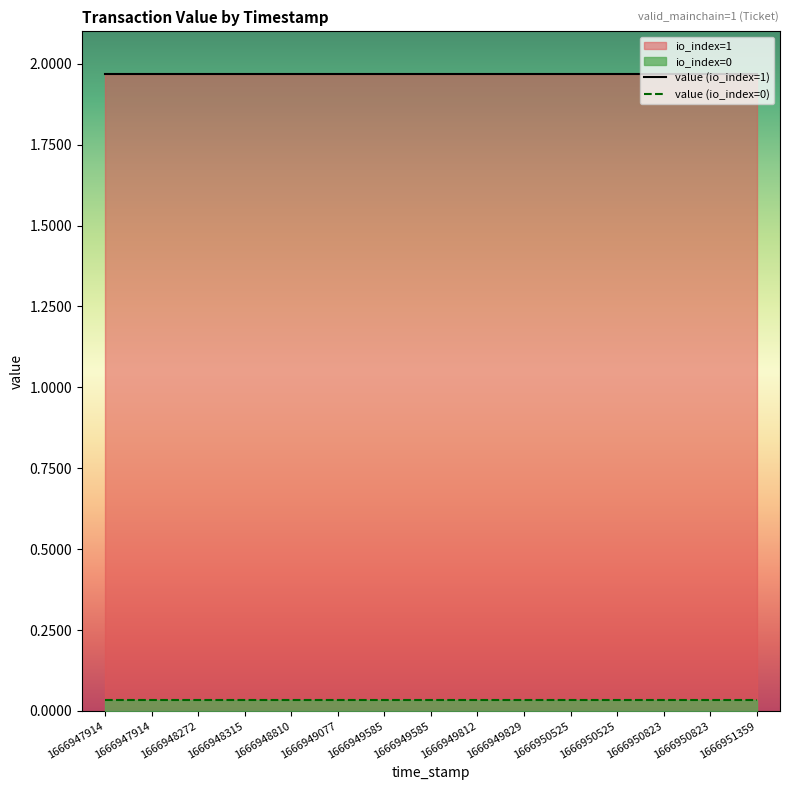

True or false: io_index_0 and io_index_1 cross at least once.

False